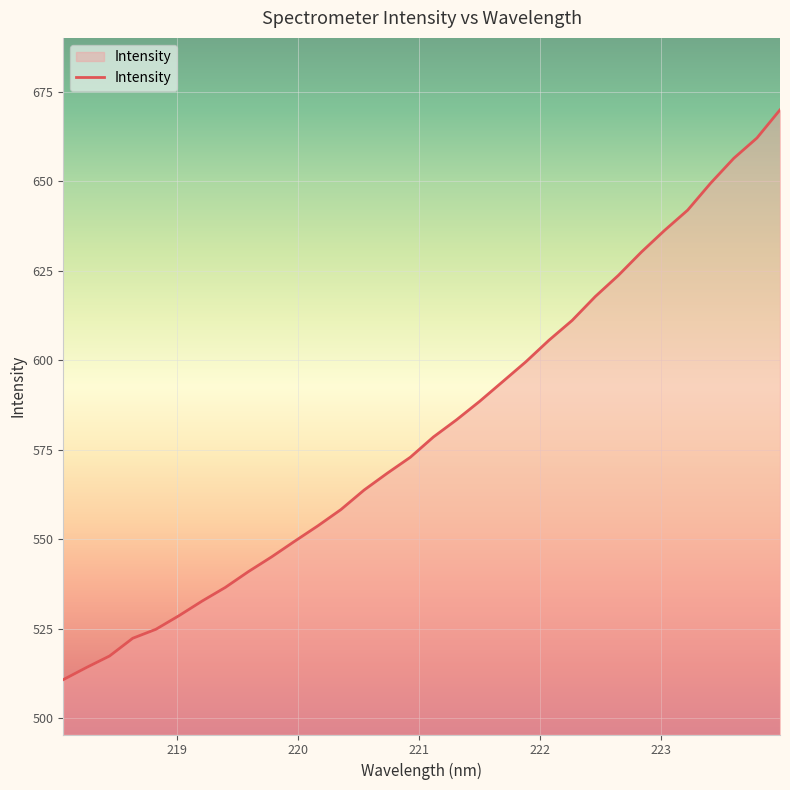

What is the greatest value displayed?

670.0